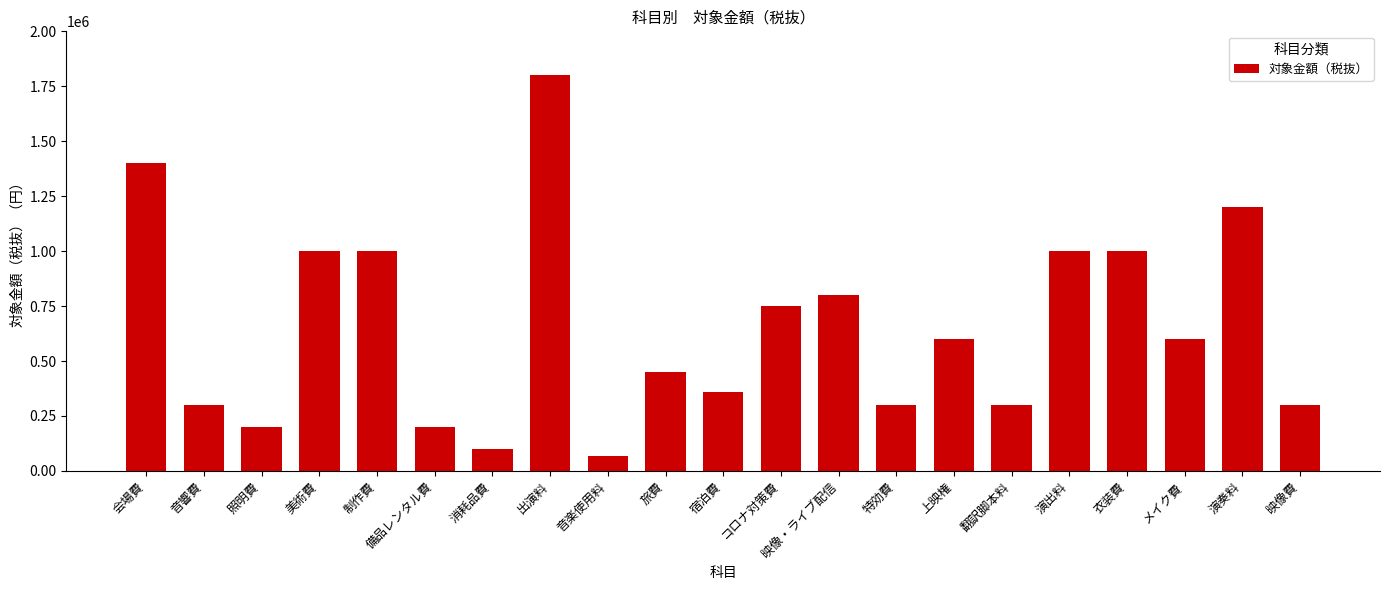

What is the smallest value displayed?

70000